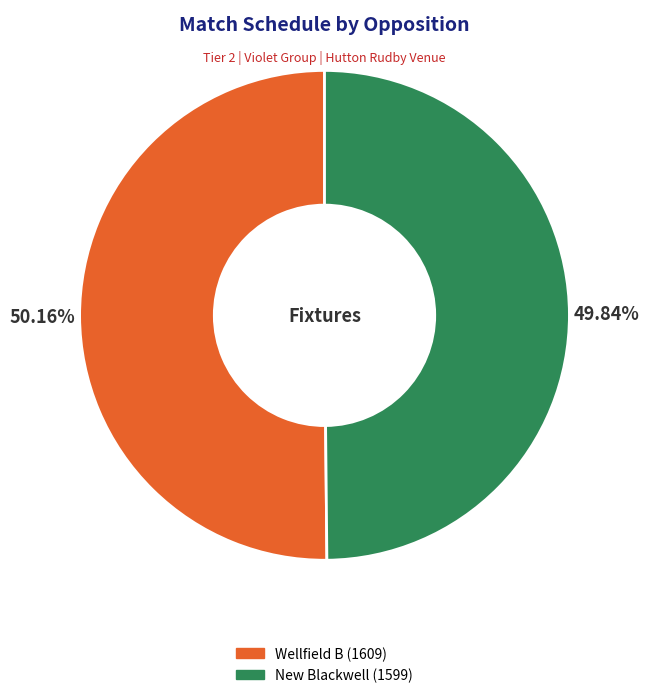

Approximately how many times larger is the value at New Blackwell compared to Wellfield B?

1.0